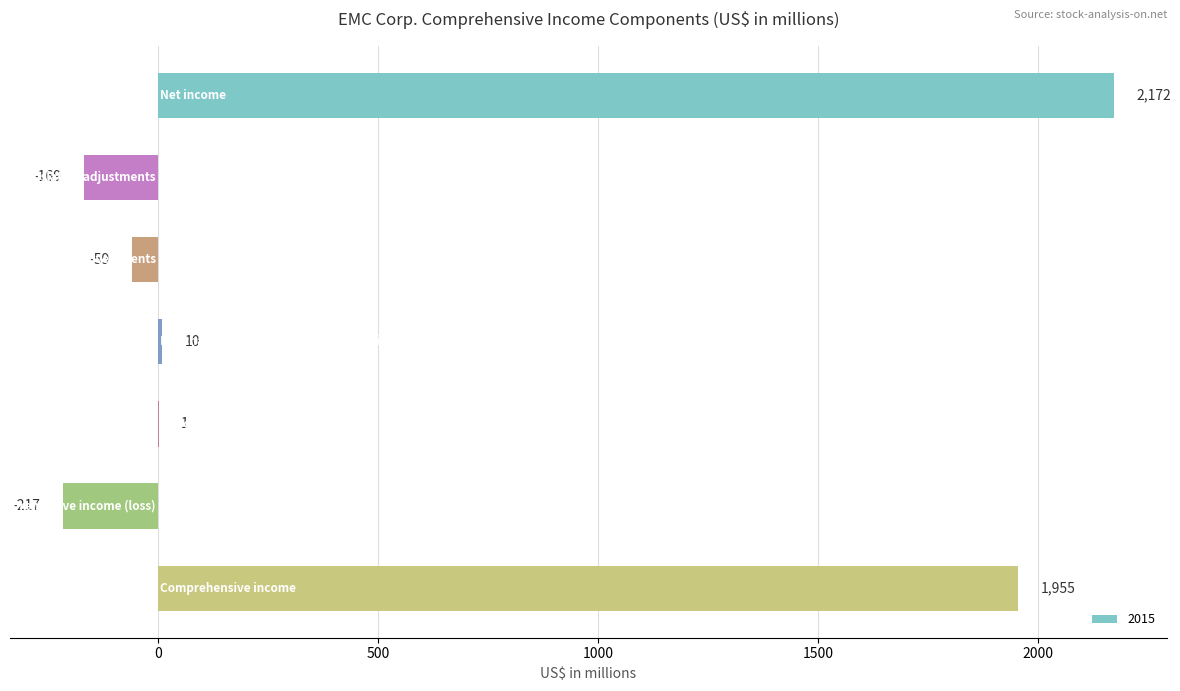

What is the sum of all values?

3693